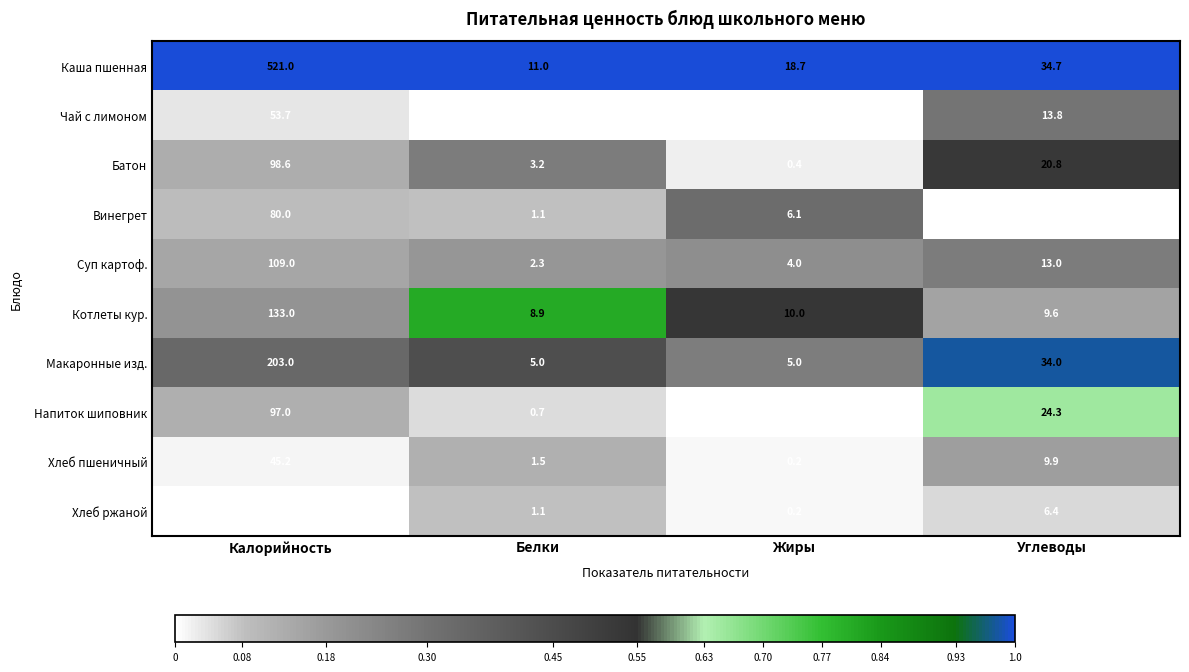

What is the difference between the maximum and second lowest values in the Чай с лимоном series?

53.5